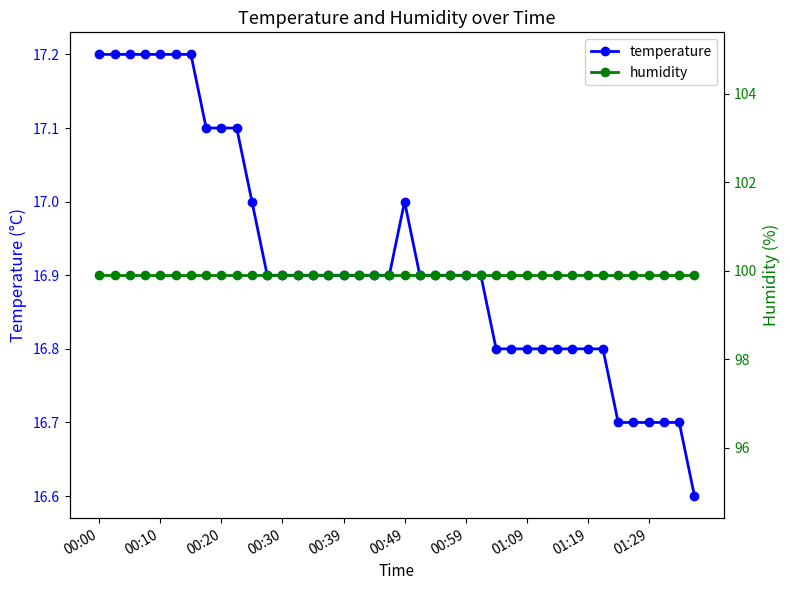

What is the difference between the second highest and second lowest values in the temperature series?

0.5